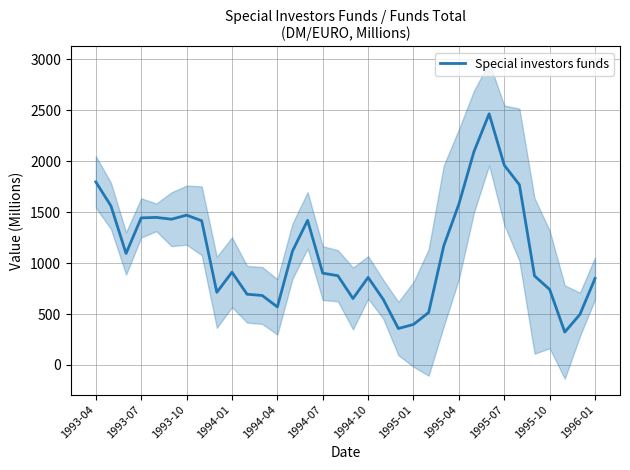

What is the highest value of the Special investors funds series?

2464